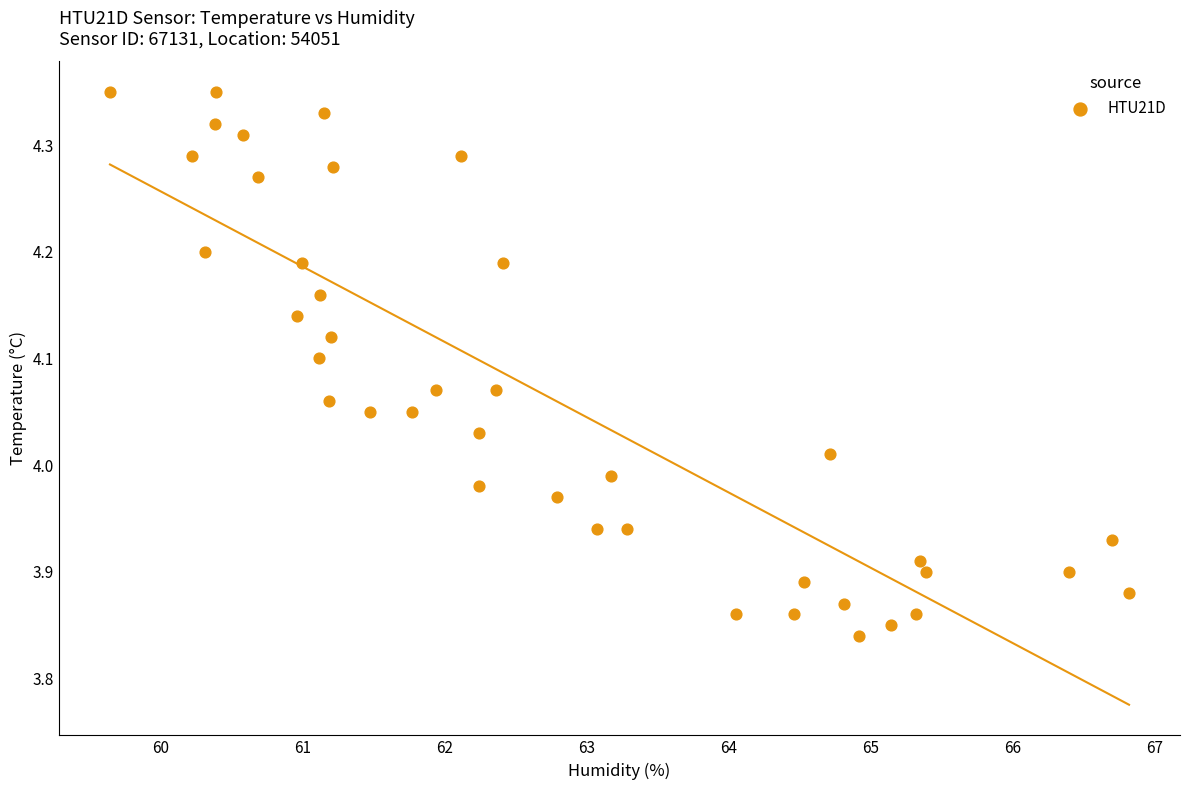

What is the range of X values (max minus min)?

7.2